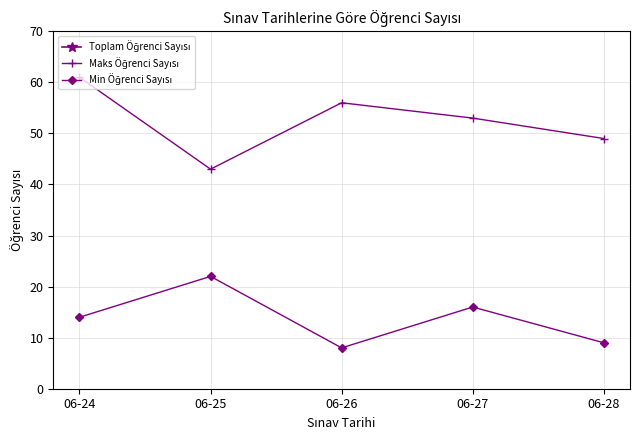

Which series has the largest range (max minus min)?

Toplam Öğrenci Sayısı